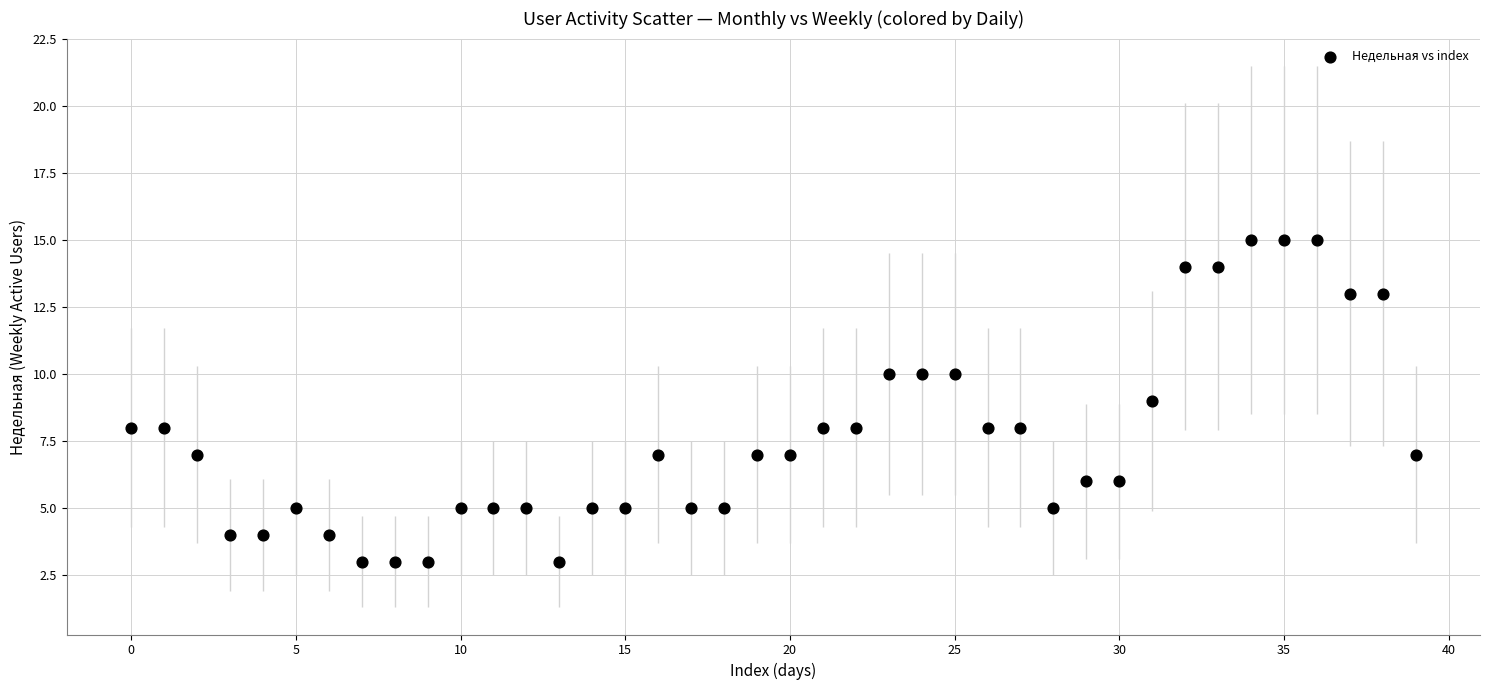

What is the range of Y values (max minus min)?

12